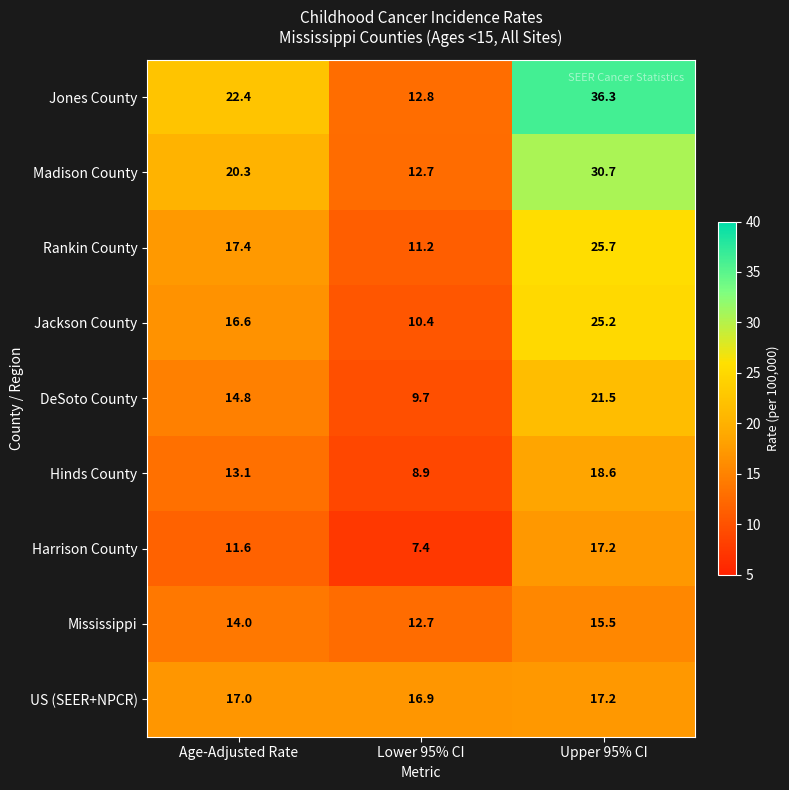

What is the sum of the Rankin County values at Upper 95% CI and Lower 95% CI?

36.9